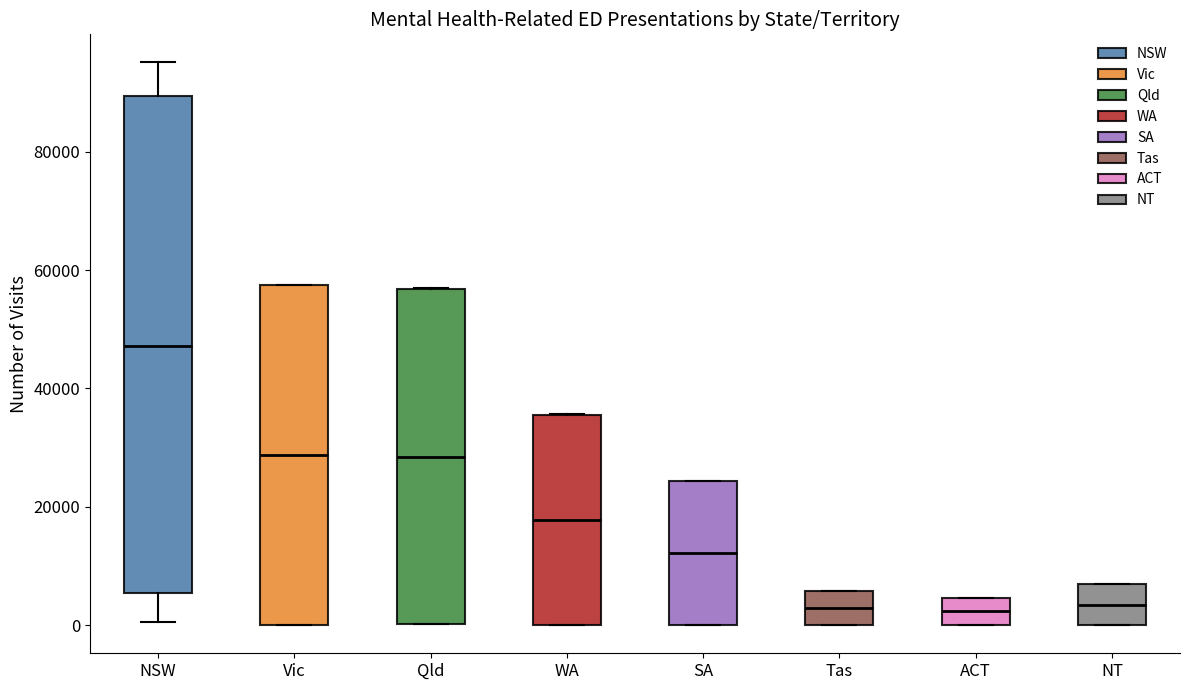

Reading left to right, transcribe this box plot: for each box, give where its median line is, the range the box spans, and where its two whiskers end, as read against the y-axis. The values are not printed on the chart, so give them approximately, as read against the axis.

NSW: median 48000, box 6000 to 90000, whiskers 0 to 96000
Vic: median 28000, box 0 to 58000, whiskers 0 to 58000
Qld: median 28000, box 0 to 56000, whiskers 0 to 58000
WA: median 18000, box 0 to 36000, whiskers 0 to 36000
SA: median 12000, box 0 to 24000, whiskers 0 to 24000
Tas: median 2000, box 0 to 6000, whiskers 0 to 6000
ACT: median 2000, box 0 to 4000, whiskers 0 to 4000
NT: median 4000, box 0 to 6000, whiskers 0 to 6000